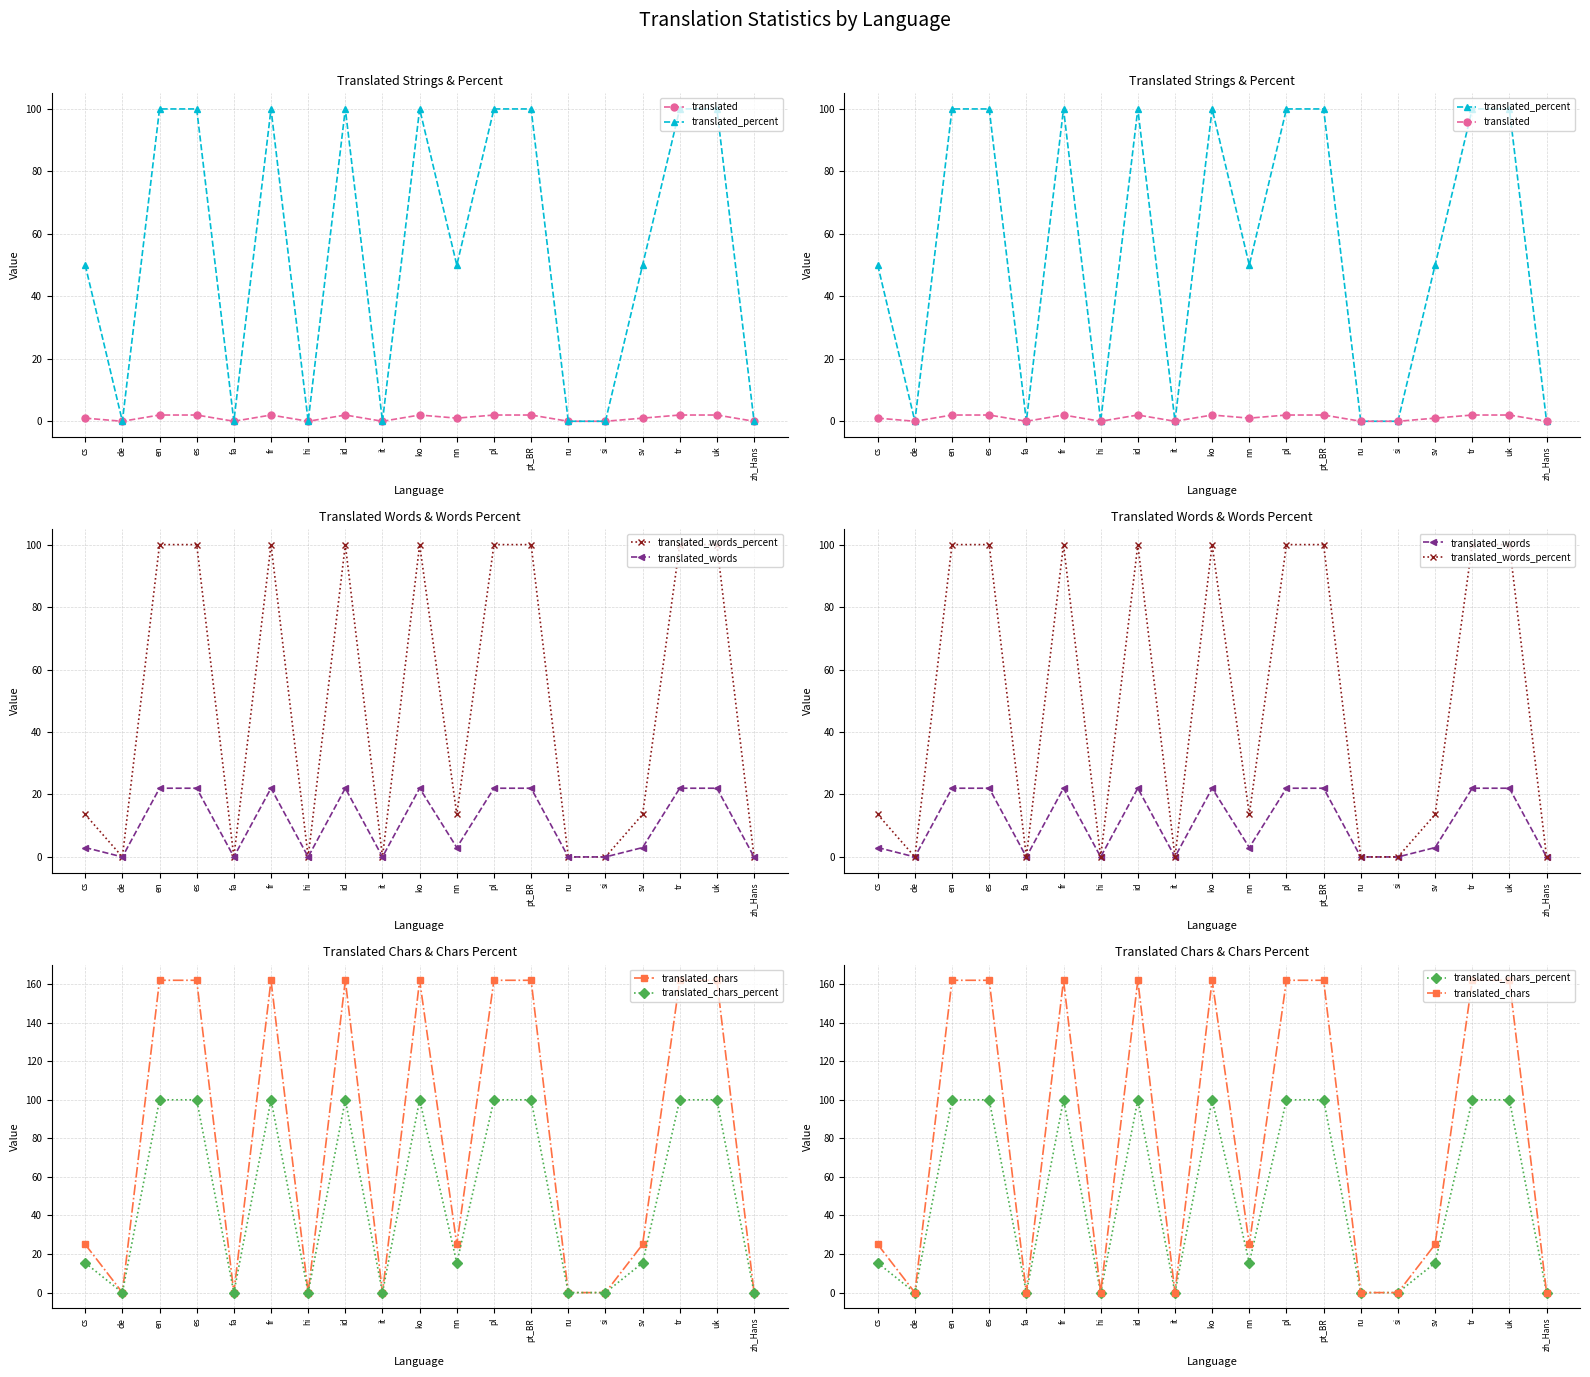

Reading left to right, extract all data points from this chart.

translated: cs=1.0	de=0.0	en=2.0	es=2.0	fa=0.0	fr=2.0	hi=0.0	id=2.0	it=0.0	ko=2.0	nn=1.0	pl=2.0	pt_BR=2.0	ru=0.0	si=0.0	sv=1.0	tr=2.0	uk=2.0	zh_Hans=0.0
translated_percent: cs=50.0	de=0.0	en=100.0	es=100.0	fa=0.0	fr=100.0	hi=0.0	id=100.0	it=0.0	ko=100.0	nn=50.0	pl=100.0	pt_BR=100.0	ru=0.0	si=0.0	sv=50.0	tr=100.0	uk=100.0	zh_Hans=0.0
translated_words_percent: cs=13.6	de=0.0	en=100.0	es=100.0	fa=0.0	fr=100.0	hi=0.0	id=100.0	it=0.0	ko=100.0	nn=13.6	pl=100.0	pt_BR=100.0	ru=0.0	si=0.0	sv=13.6	tr=100.0	uk=100.0	zh_Hans=0.0
translated_words: cs=3.0	de=0.0	en=22.0	es=22.0	fa=0.0	fr=22.0	hi=0.0	id=22.0	it=0.0	ko=22.0	nn=3.0	pl=22.0	pt_BR=22.0	ru=0.0	si=0.0	sv=3.0	tr=22.0	uk=22.0	zh_Hans=0.0
translated_chars: cs=25.0	de=0.0	en=162.0	es=162.0	fa=0.0	fr=162.0	hi=0.0	id=162.0	it=0.0	ko=162.0	nn=25.0	pl=162.0	pt_BR=162.0	ru=0.0	si=0.0	sv=25.0	tr=162.0	uk=162.0	zh_Hans=0.0
translated_chars_percent: cs=15.4	de=0.0	en=100.0	es=100.0	fa=0.0	fr=100.0	hi=0.0	id=100.0	it=0.0	ko=100.0	nn=15.4	pl=100.0	pt_BR=100.0	ru=0.0	si=0.0	sv=15.4	tr=100.0	uk=100.0	zh_Hans=0.0